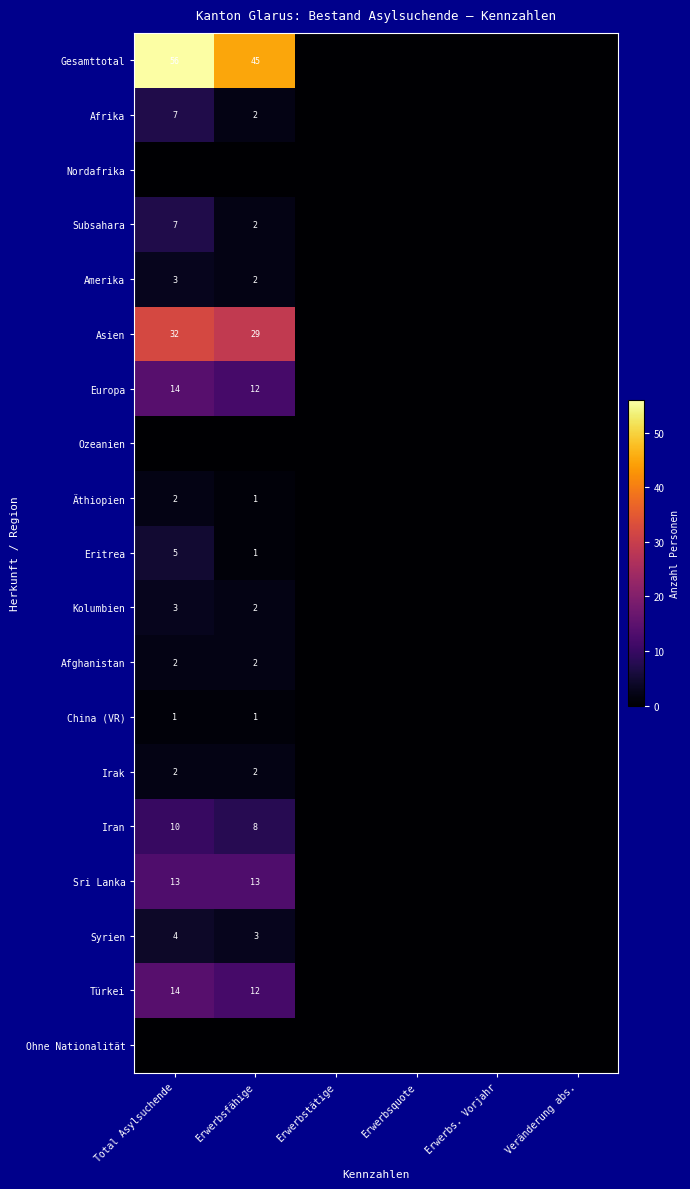

At which category does the chart reach its minimum across all series?

Erwerbstätige